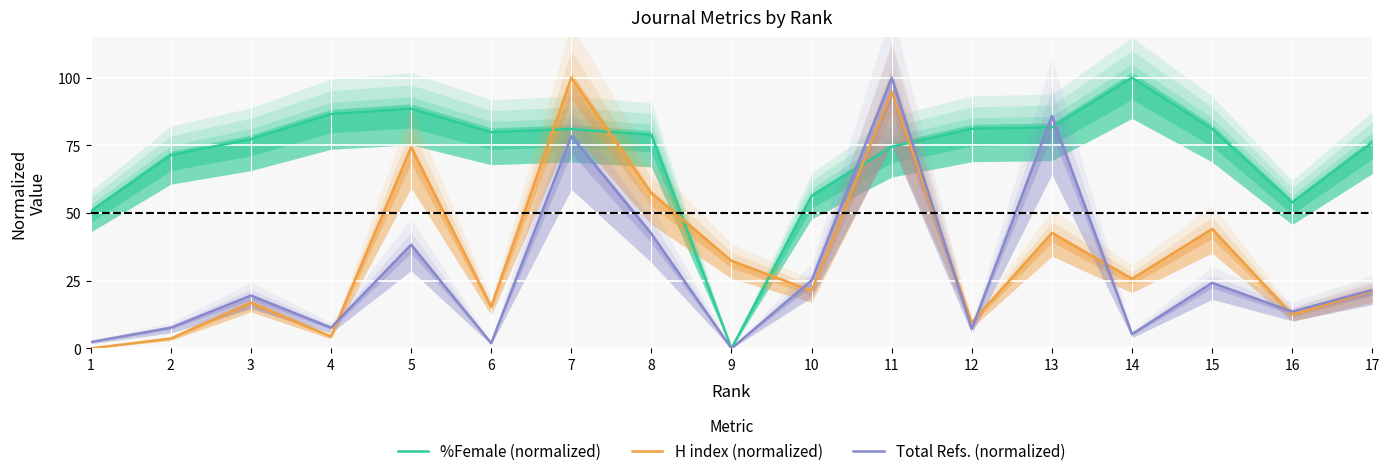

How many positive values does the %Female (normalized) series have?

16